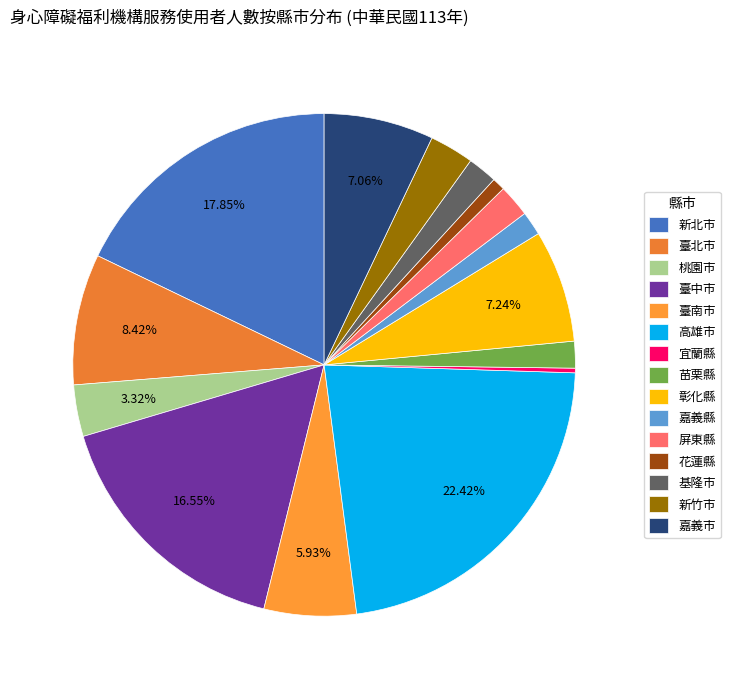

Between 苗栗縣 and 臺南市, which is larger?

臺南市